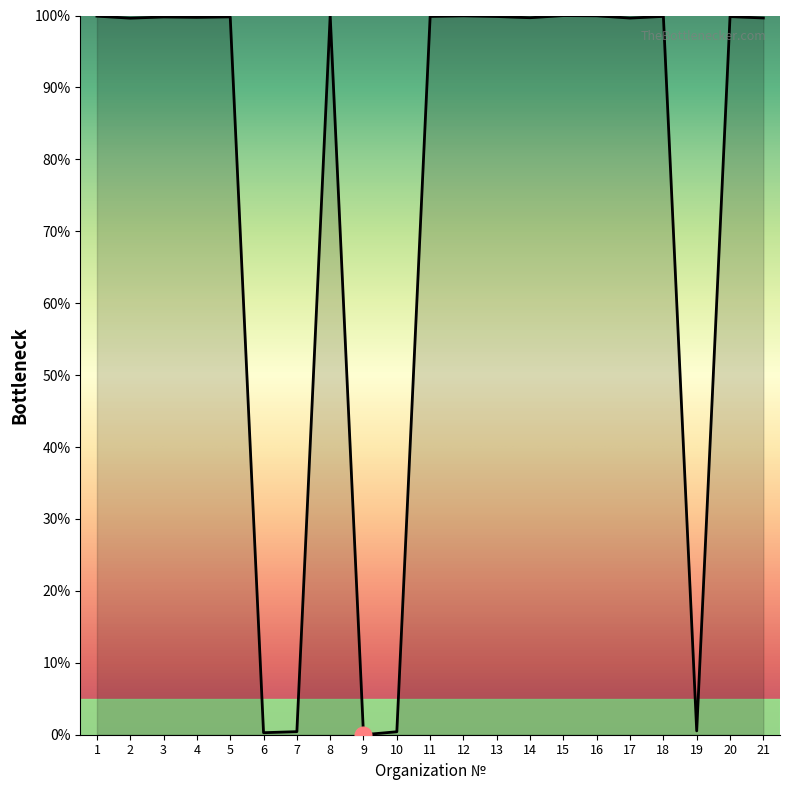

The value at 12 is 38.7. True or false?

False